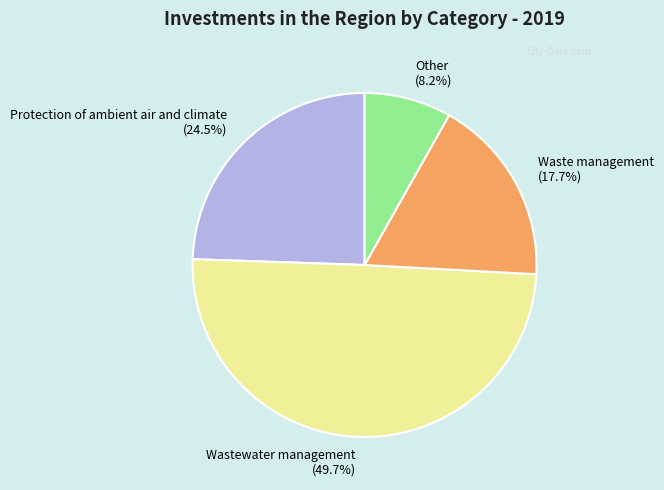

Is there any slice that represents more than half of the pie?

No